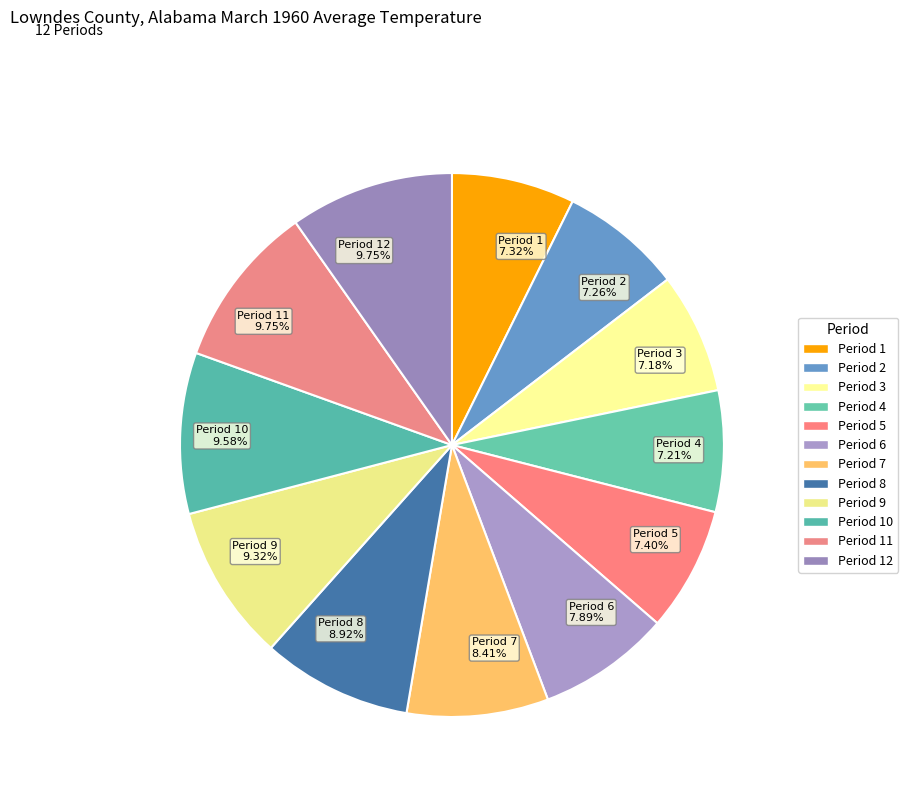

What is the ratio of the value at Period 1 7.32% to the value at Period 8 8.92%?

0.8